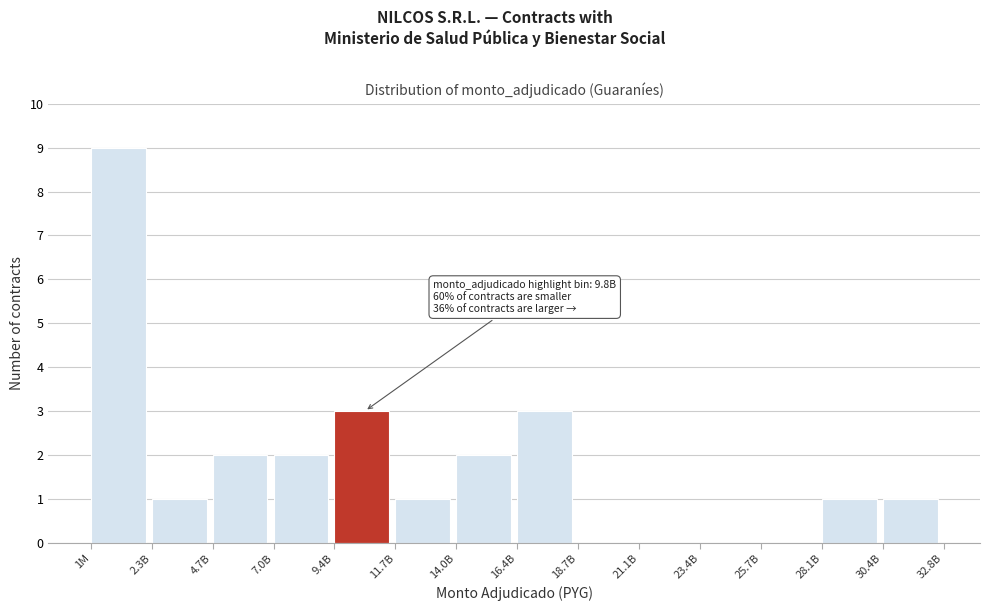

Reading right to left, list all the values displayed in this chart.

30.4B=1	28.1B=1	25.7B=0	23.4B=0	21.1B=0	18.7B=0	16.4B=3	14.0B=2	11.7B=1	9.4B=3	7.0B=2	4.7B=2	2.3B=1	1M=9